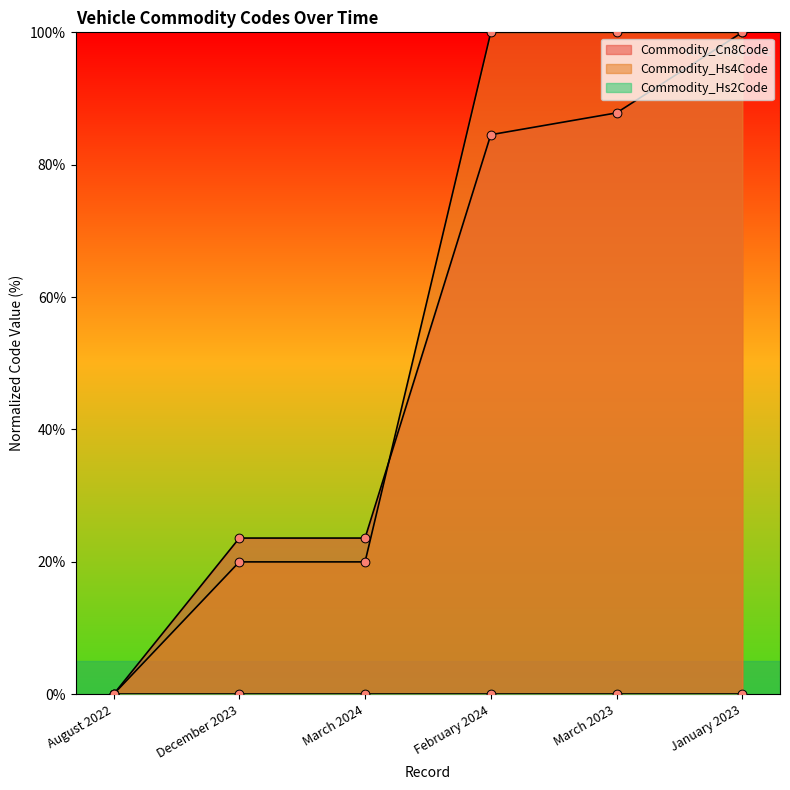

Which series contains the lowest Y value?

Commodity_Cn8Code